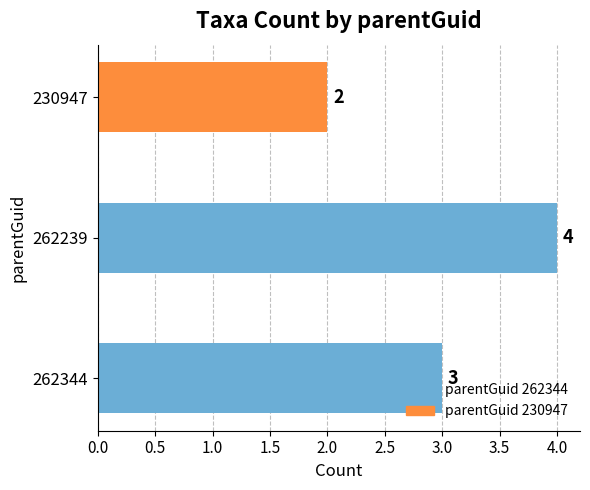

At which category does the chart reach its peak across all series?

262239